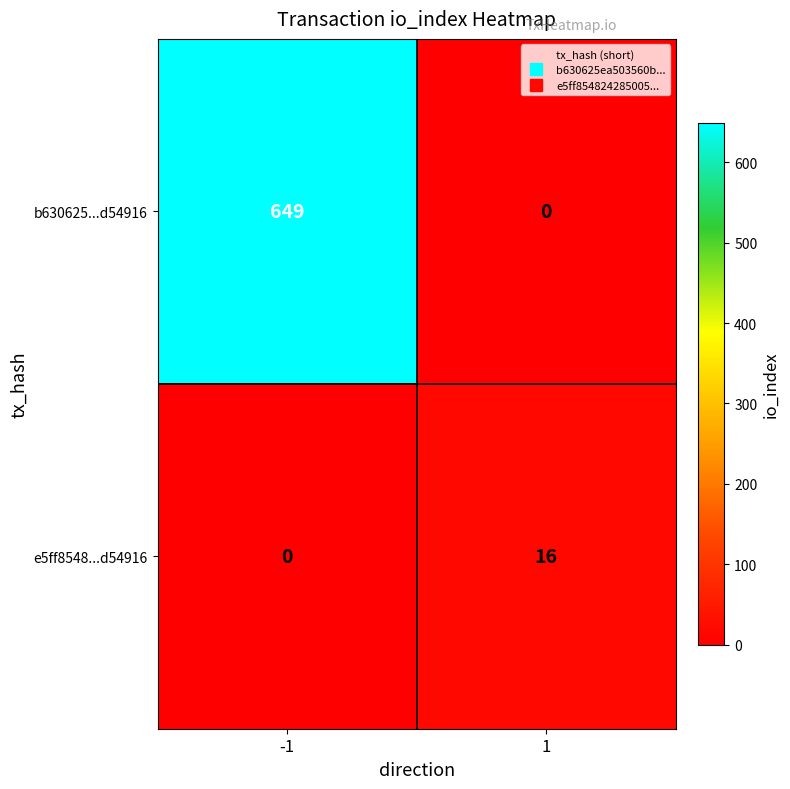

What is the sum of all e5ff8548...d54916 values?

16